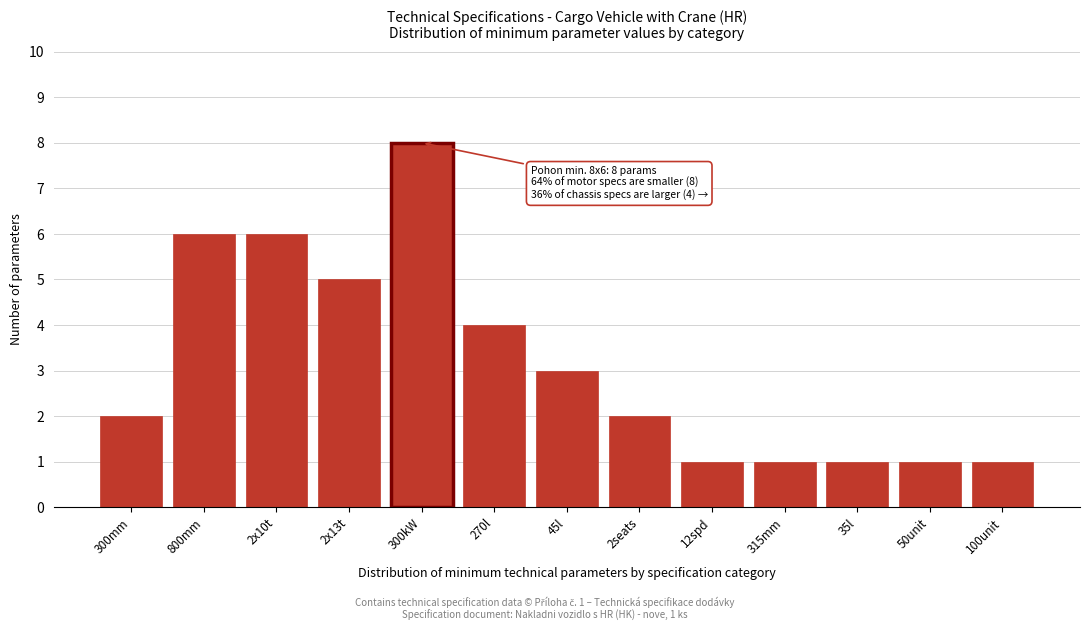

Reading left to right, transcribe all the data shown in this chart.

2	6	6	5	8	4	3	2	1	1	1	1	1